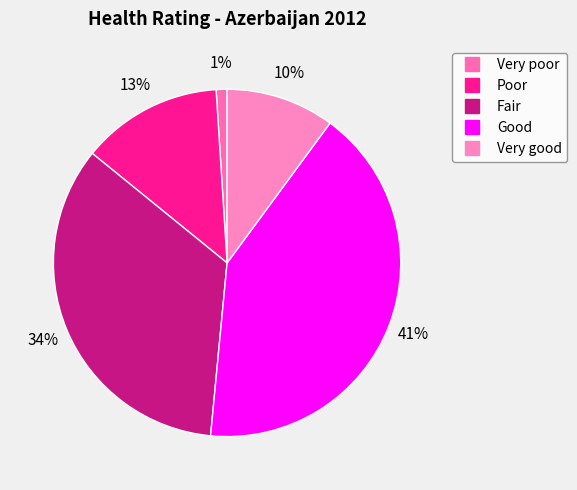

Rank the categories by value from lowest to highest.

Very poor, Very good, Poor, Fair, Good